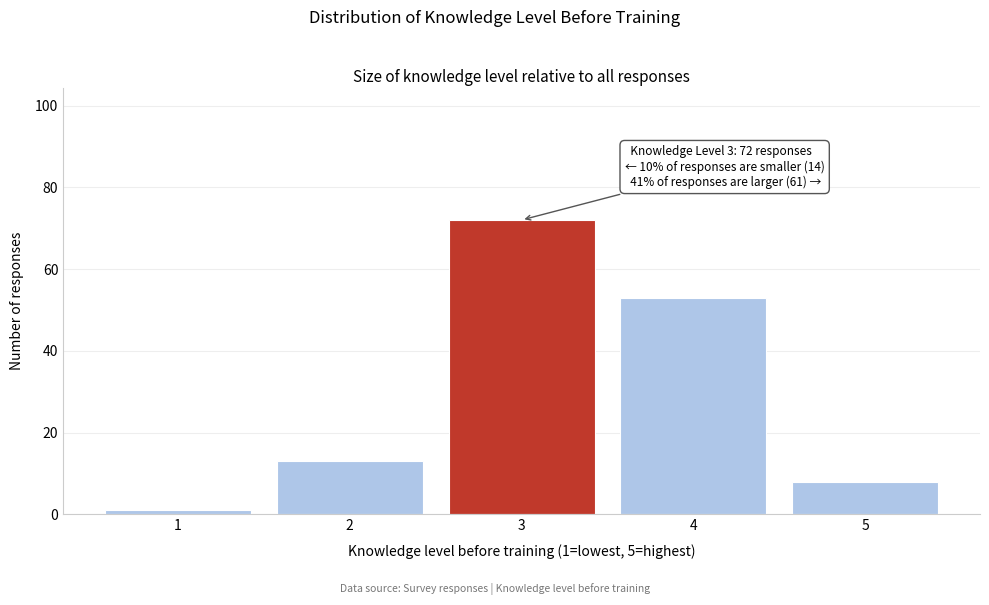

Reading left to right, transcribe all the data shown in this chart.

1=1	2=13	3=72	4=53	5=8